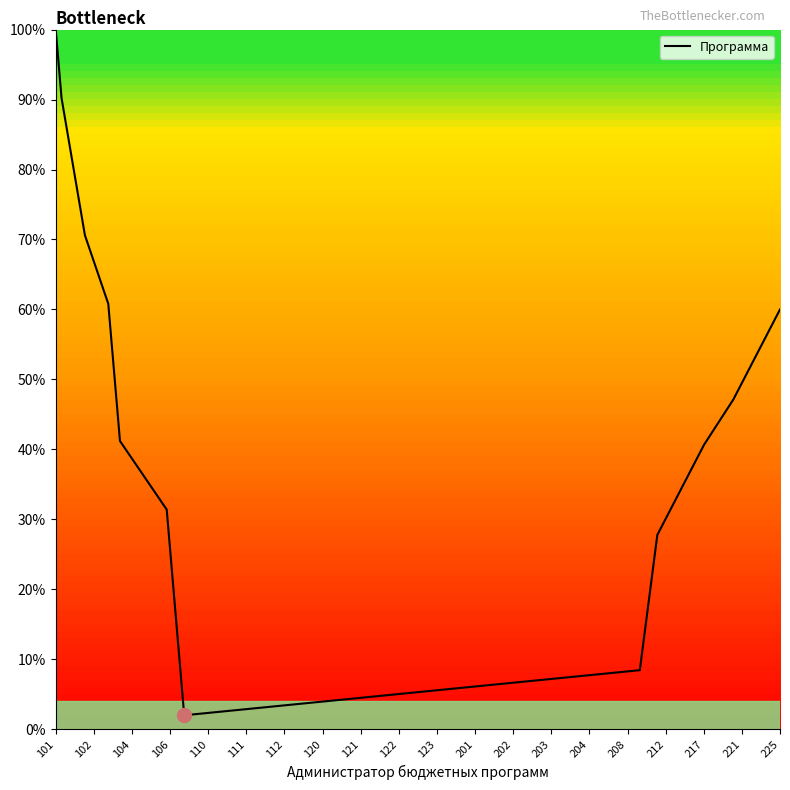

What is the difference between the maximum and minimum values?

98.0